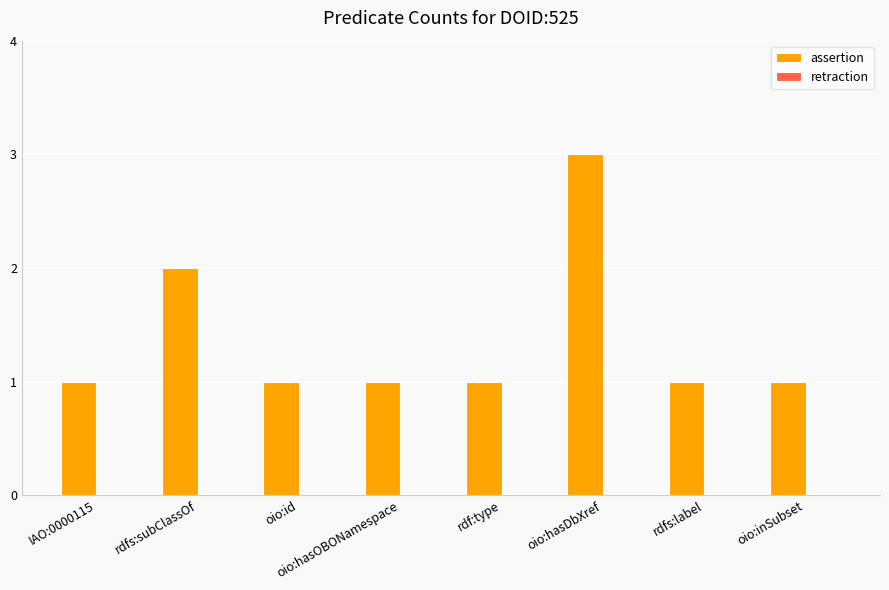

Is it true that the value at oio:id is 1?

True